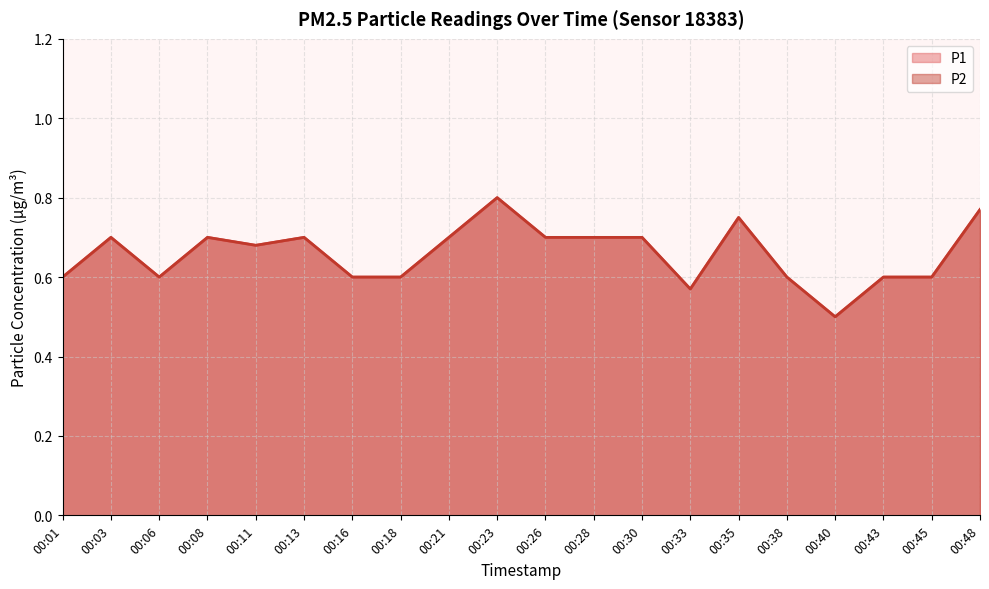

True or false: P1 and P2 intersect in this chart.

False